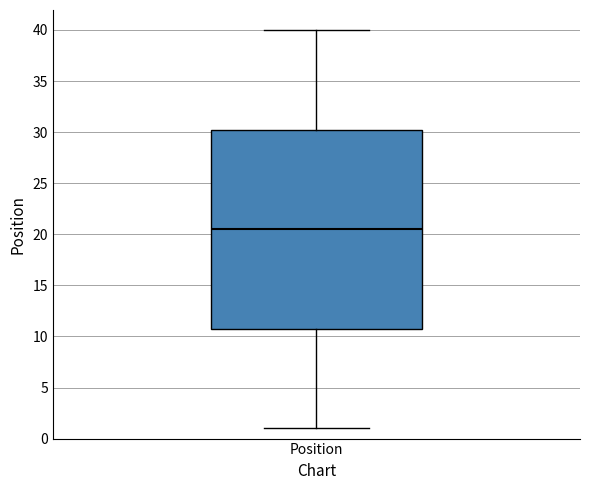

Transcribe this box plot: give where the median line is, the range the box spans, and where the two whiskers end, as read against the y-axis. The values are not printed on the chart, so give them approximately, as read against the axis.

median 20.5, box 11.0 to 30.5, whiskers 1.0 to 40.0